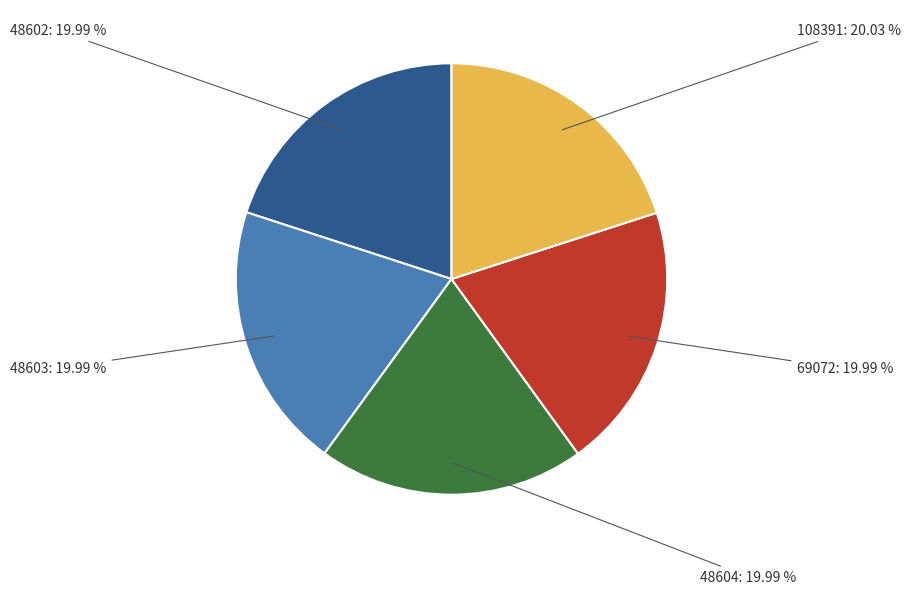

The 69072 slice represents 20% of the pie. True or false?

True